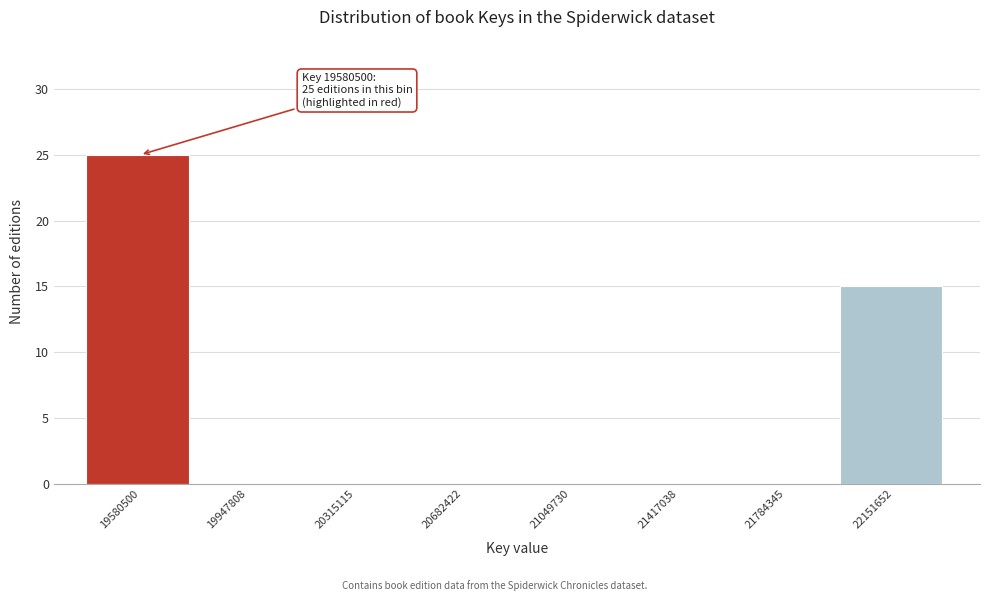

What is the greatest value displayed?

25